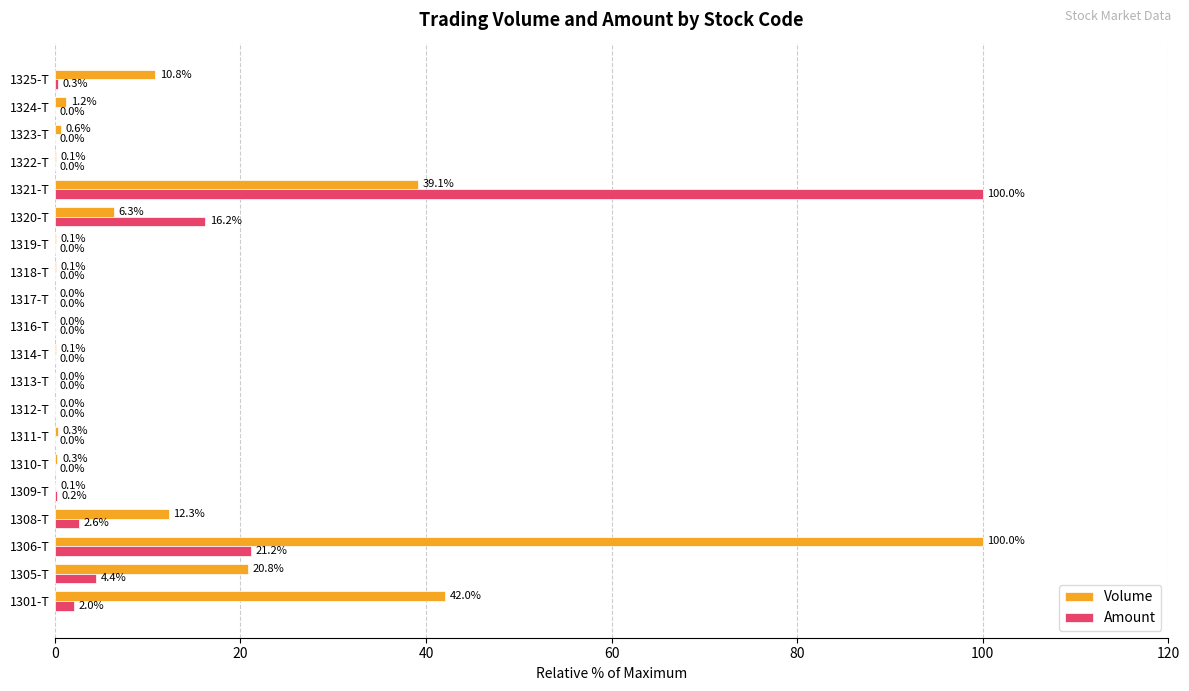

The value of Volume at 1320-T is 2.1. True or false?

False